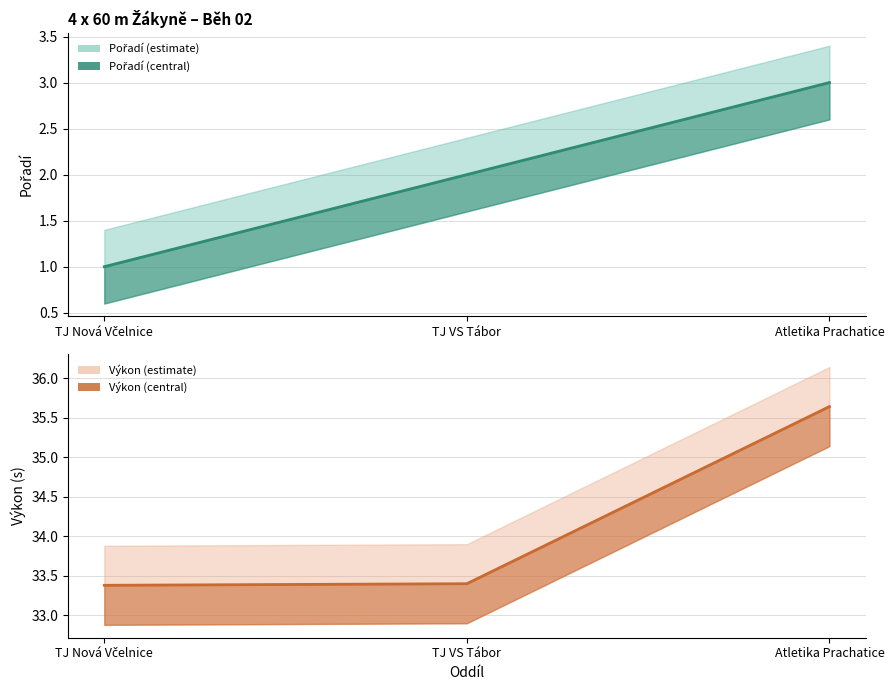

Which series has the largest range (max minus min)?

Výkon